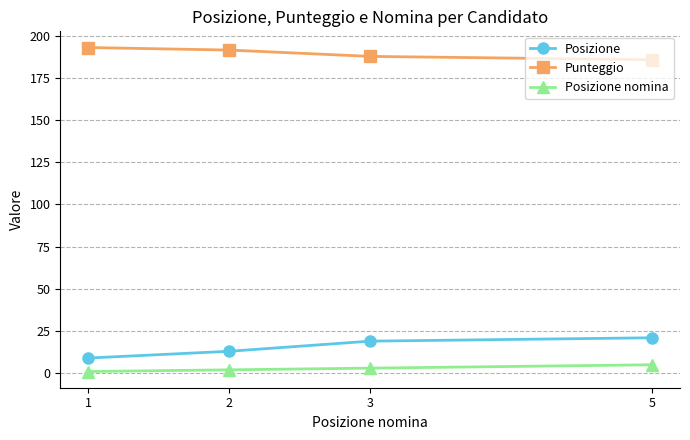

True or false: Posizione and Posizione nomina intersect in this chart.

False